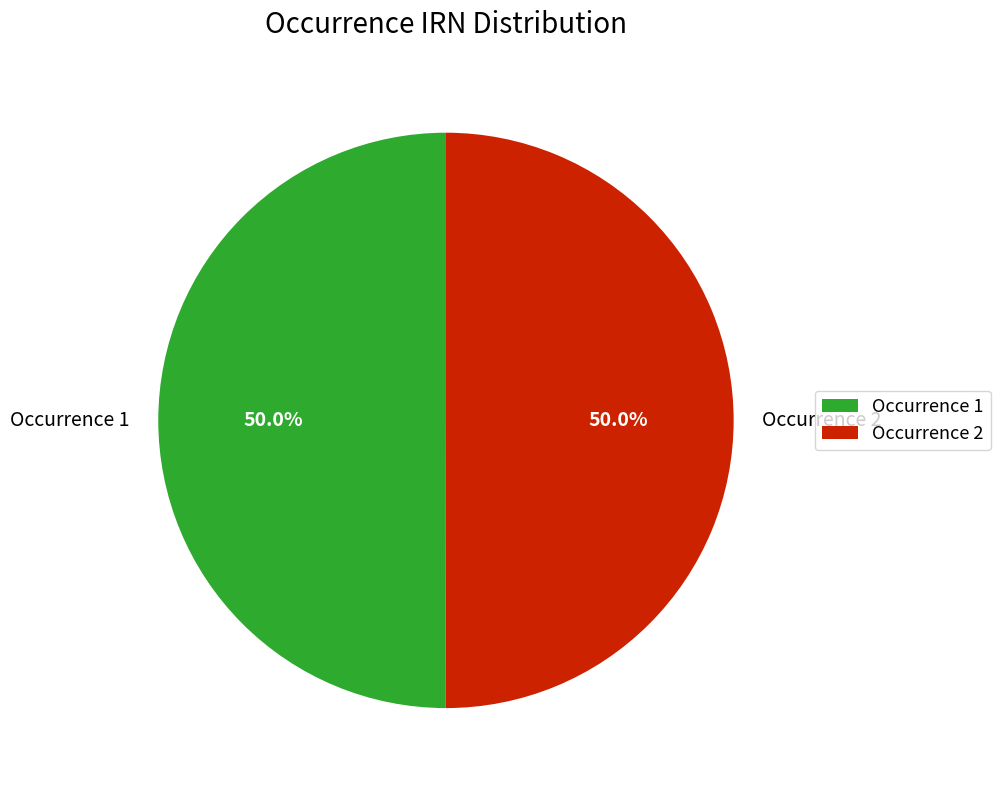

Approximately how many times larger is the value at Occurrence 2 compared to Occurrence 1?

1.0